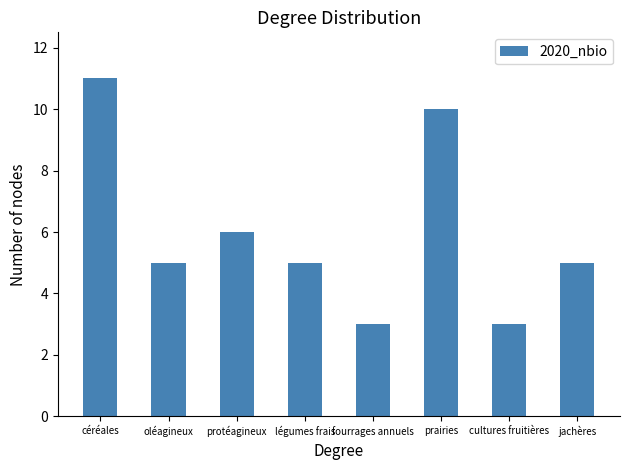

What is the greatest value displayed?

11